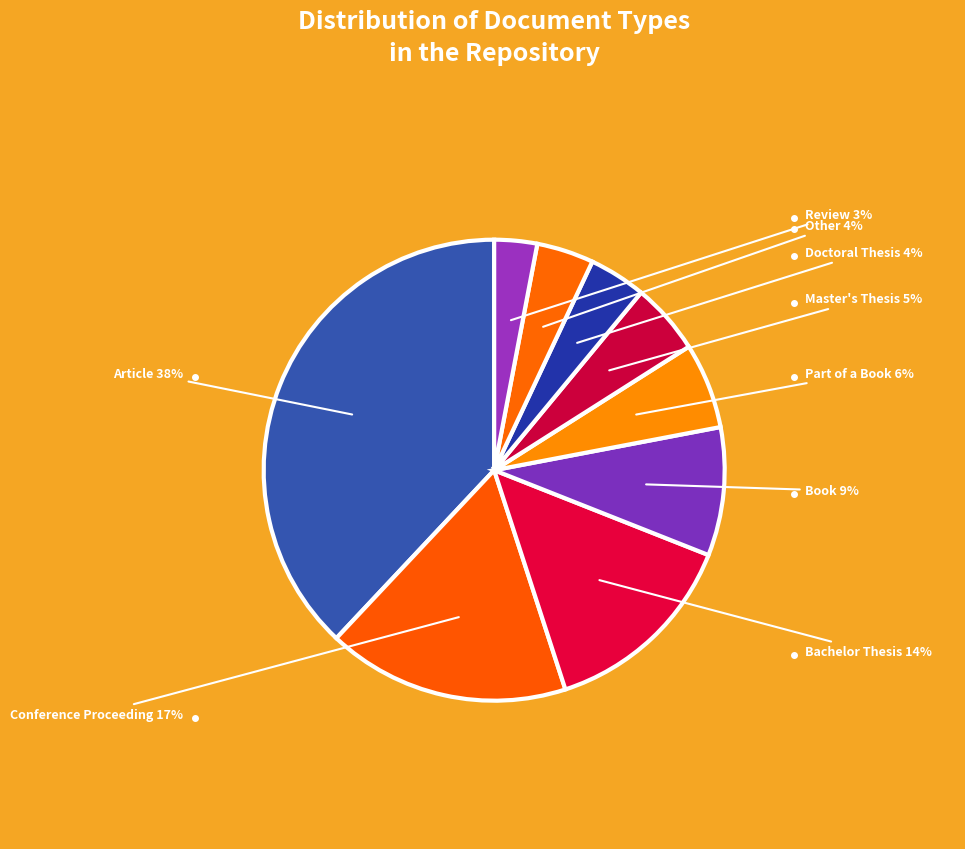

How many segments does this pie chart have?

9